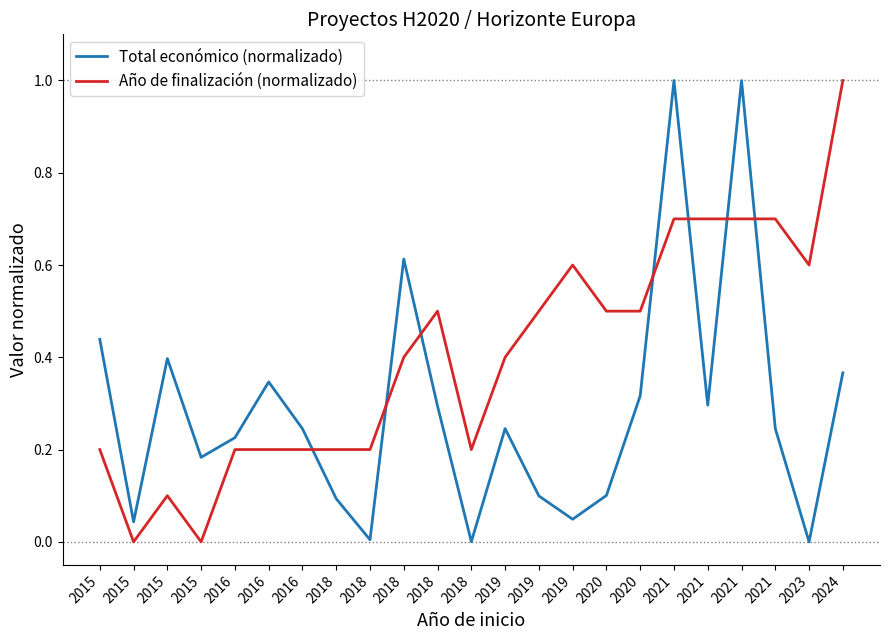

After their last crossing, which series has the higher values: Total económico (normalizado) or Año de finalización (normalizado)?

Año de finalización (normalizado)